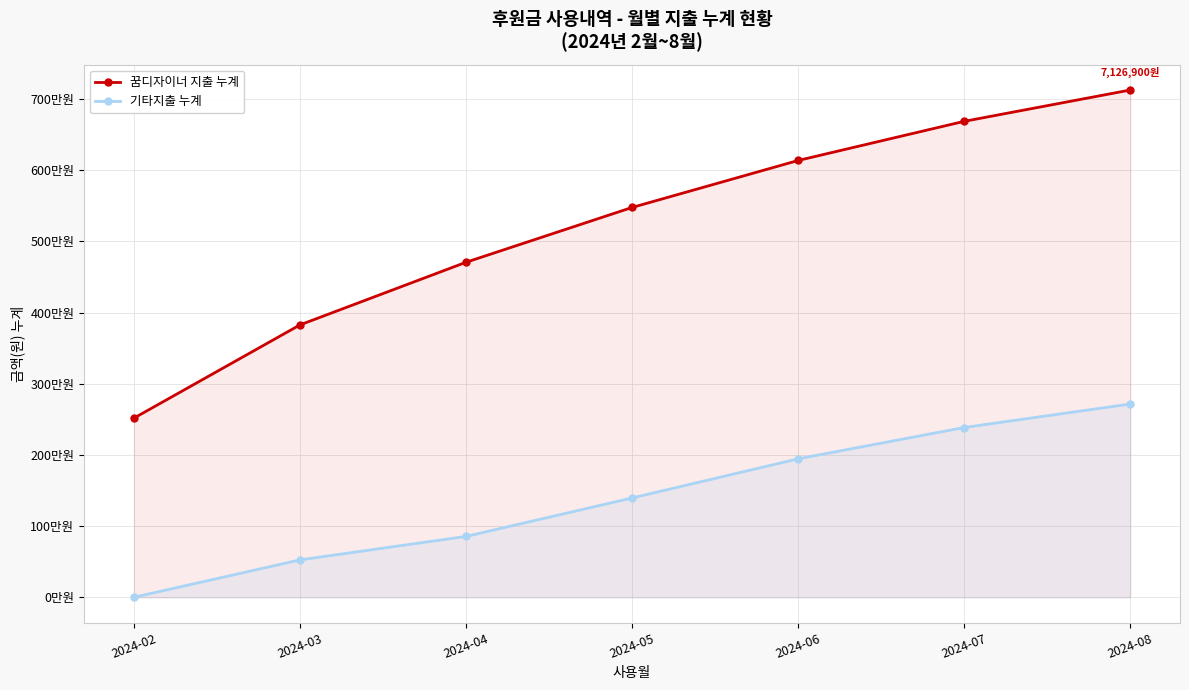

What is the sum of all 꿈디자이너 지출 누계 values?

36478300